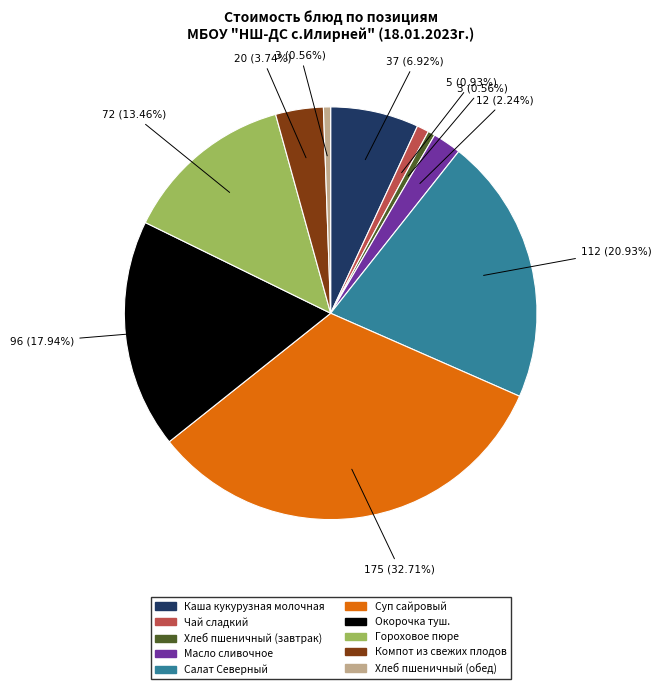

Is there any slice that represents more than half of the pie?

No